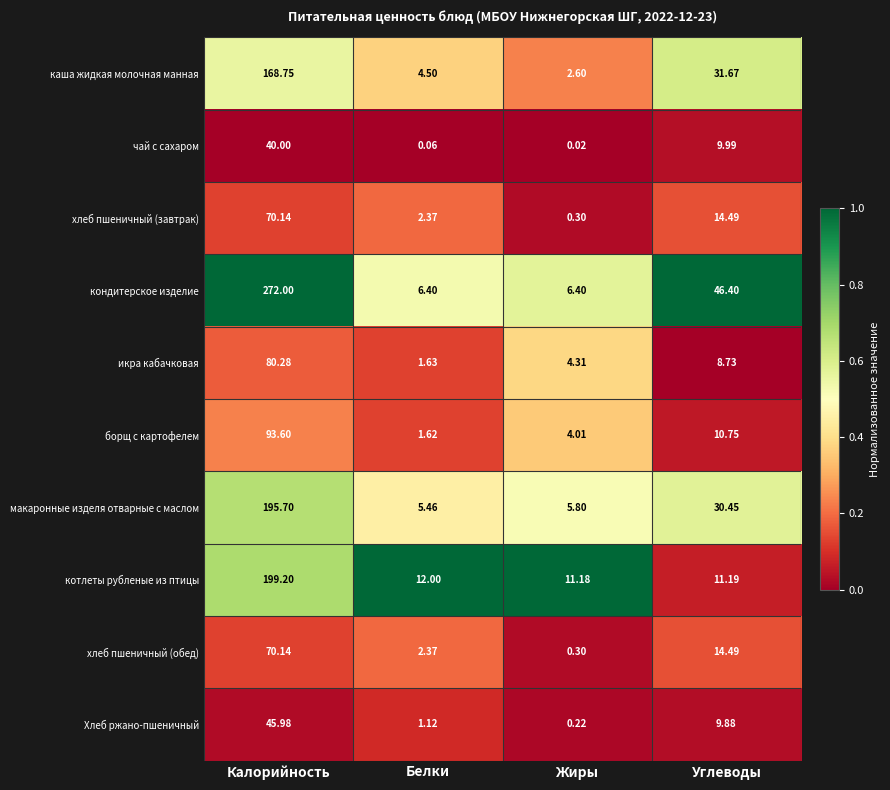

Is the value of макаронные изделя отварные с маслом at Белки greater than the value of чай с сахаром at Углеводы?

No